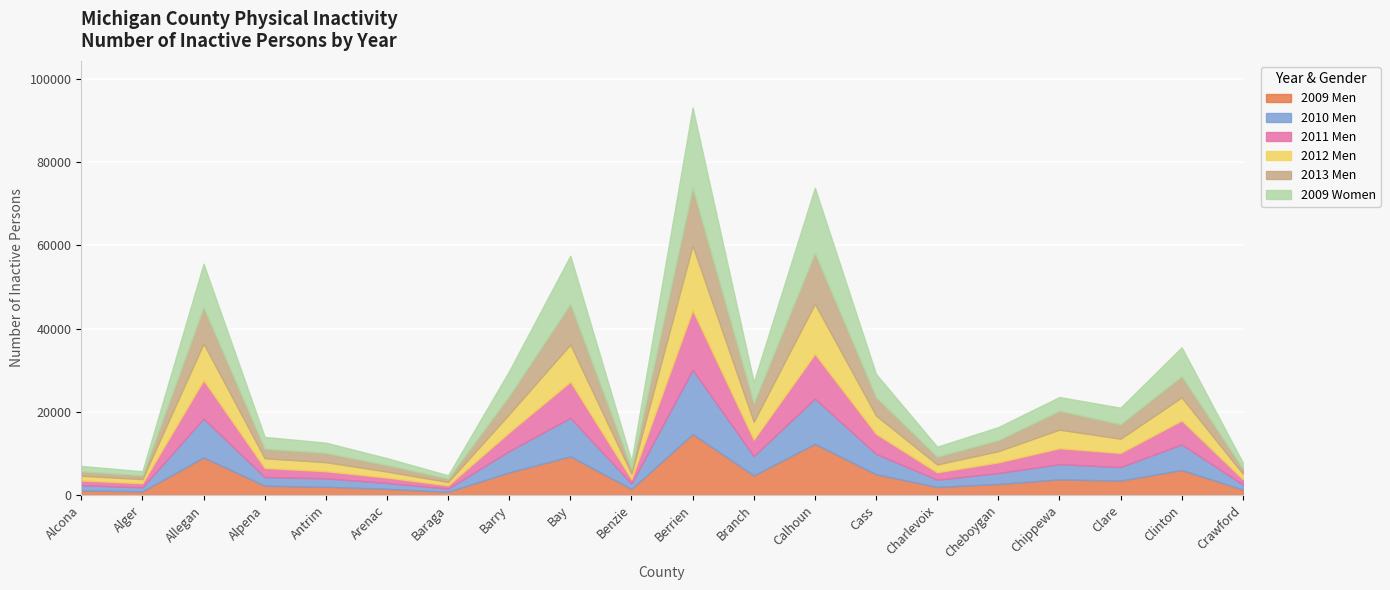

Between Alcona and Berrien, which series saw the biggest shift?

2009 Women